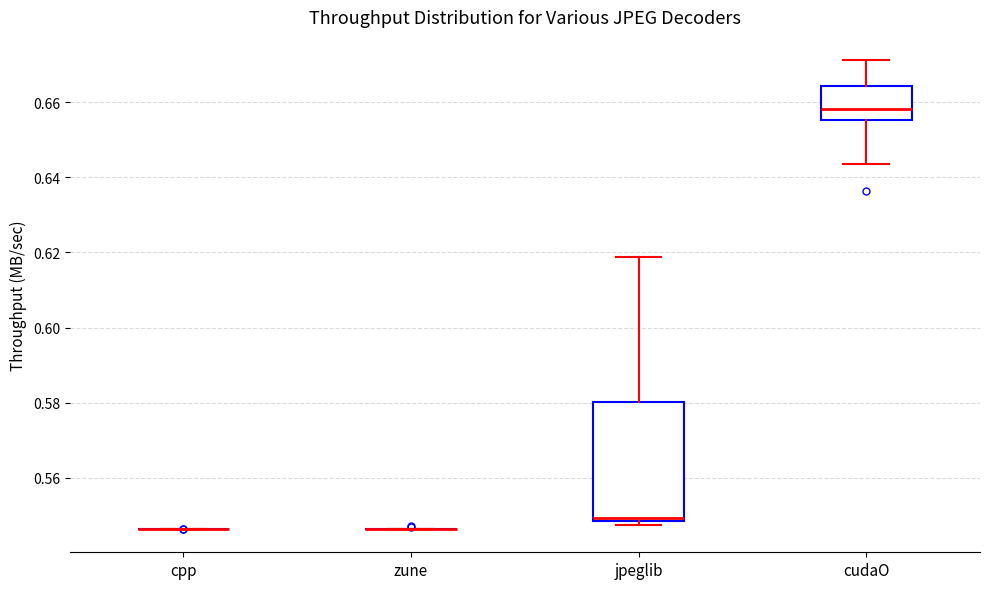

Where is the lower edge of the box for jpeglib on the y-axis? The values are not printed on the chart, so give them approximately, as read against the axis.

0.548